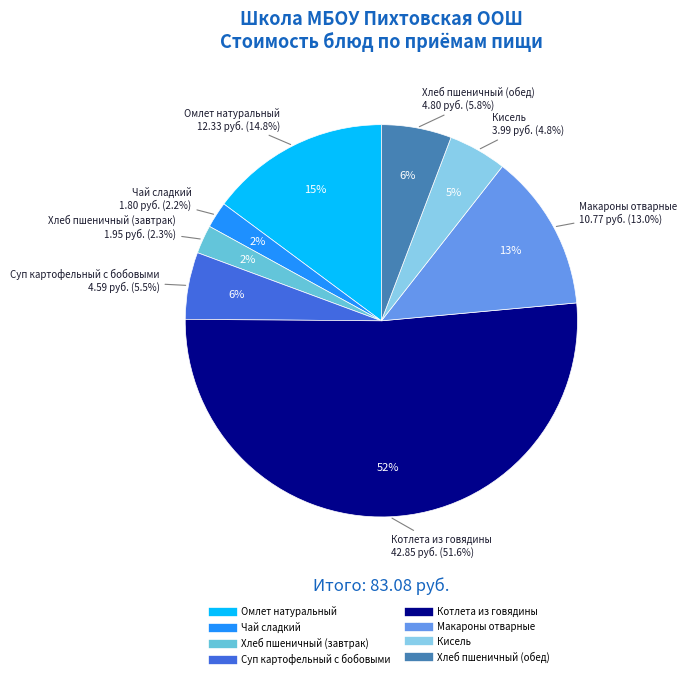

Combined, do Чай сладкий and Кисель account for over 50%?

No